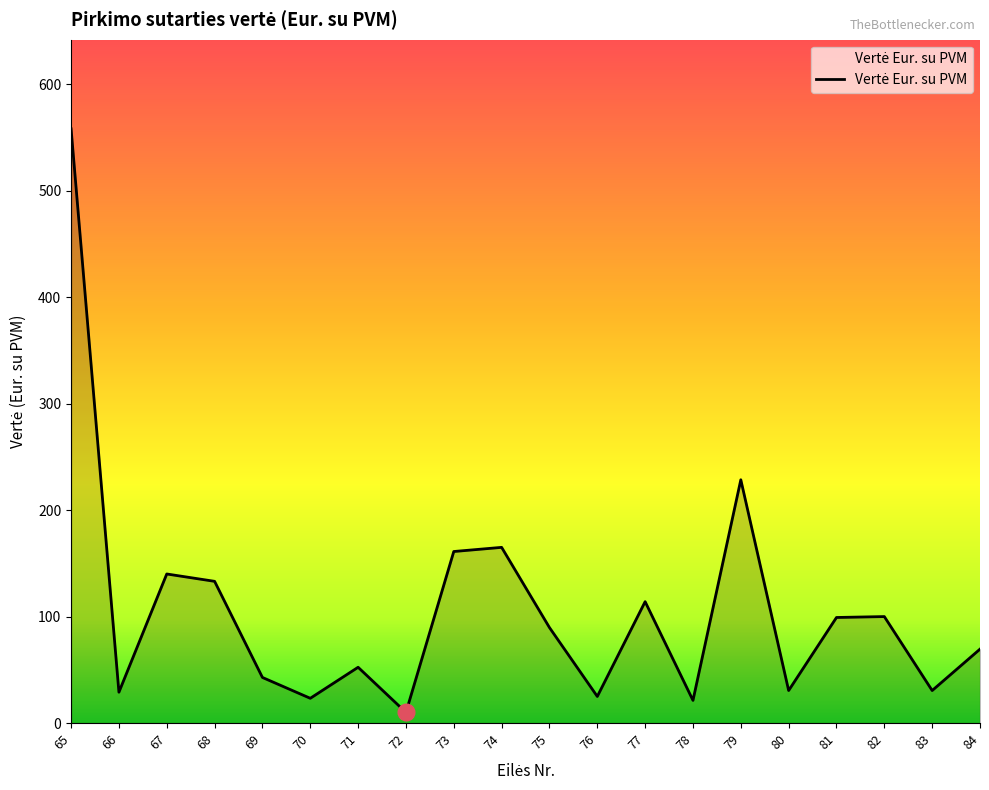

What is the greatest value displayed?

558.0